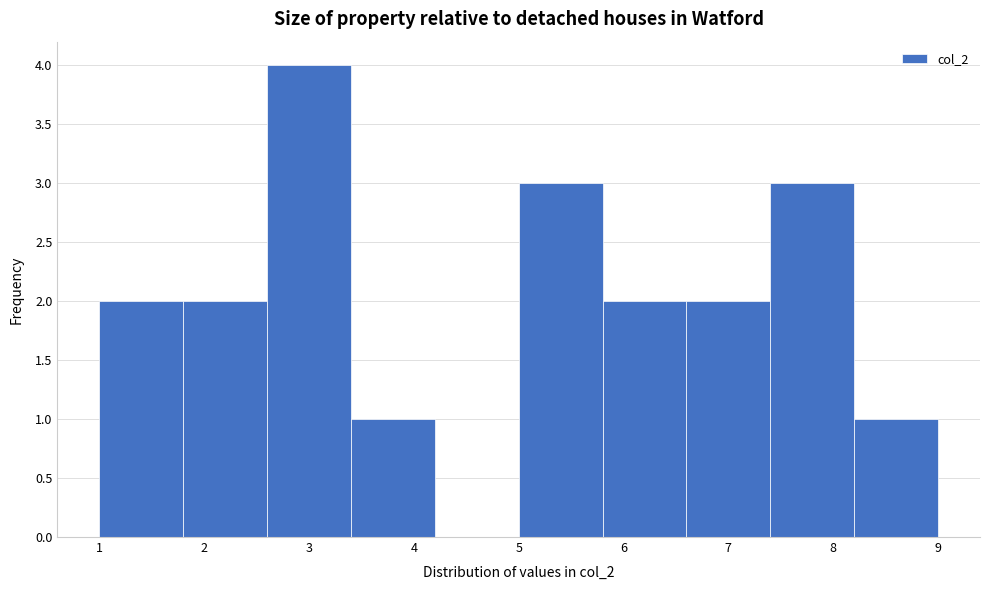

Reading left to right, transcribe this chart: for each bar, give the range it covers on the x-axis and its height. The values are not printed on the chart, so give them approximately, as read against the axis.

1.0 to 1.8: 2
1.8 to 2.6: 2
2.6 to 3.4: 4
3.4 to 4.2: 1
4.2 to 5.0: 0
5.0 to 5.8: 3
5.8 to 6.6: 2
6.6 to 7.4: 2
7.4 to 8.2: 3
8.2 to 9.0: 1